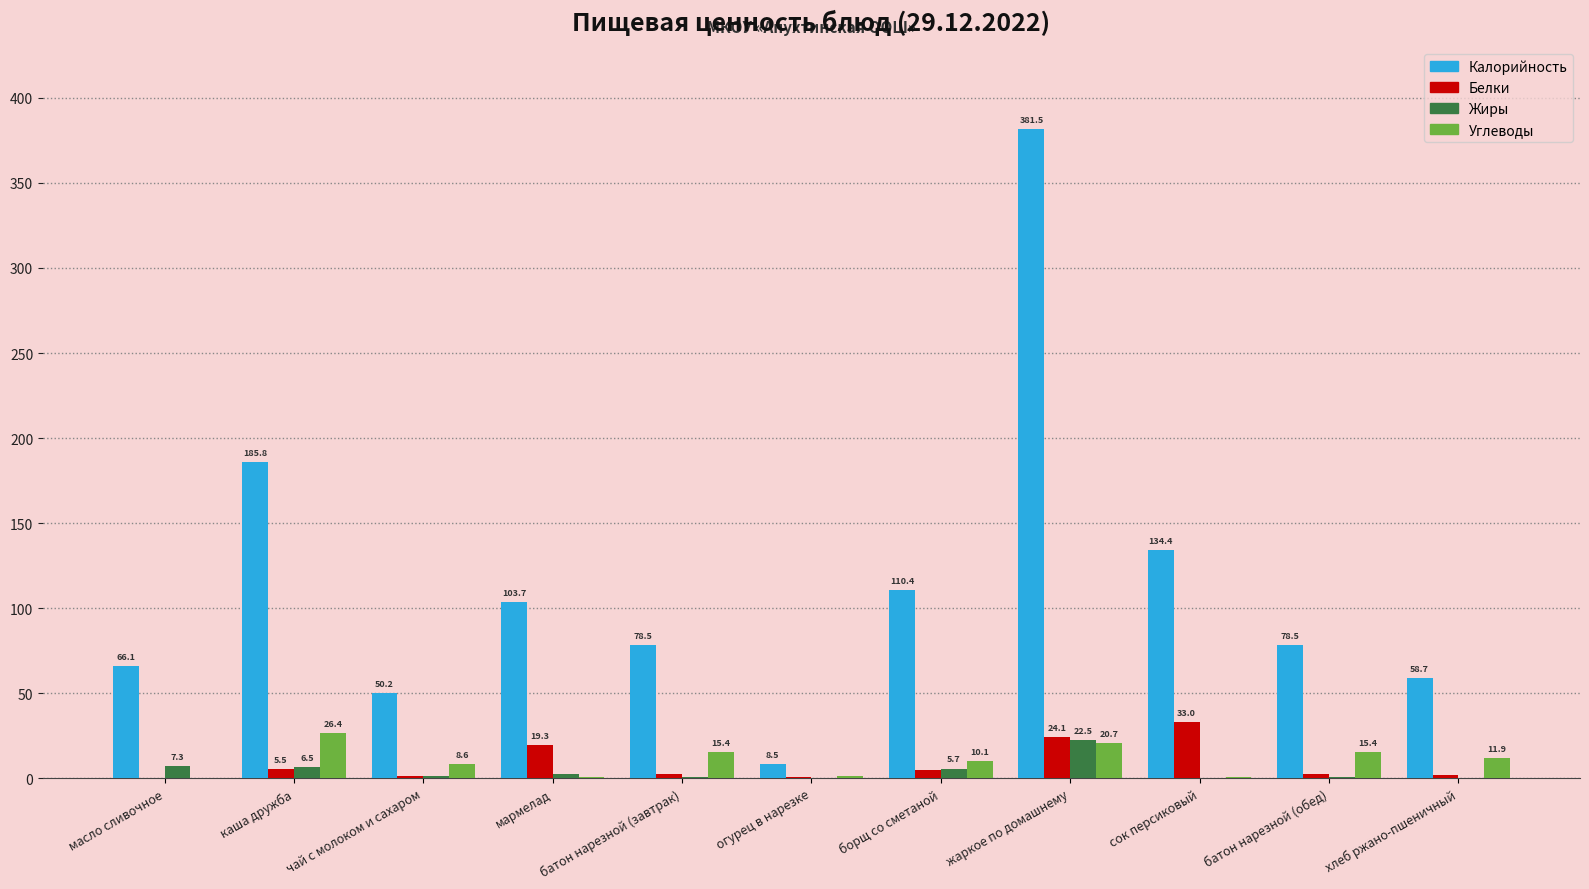

At which label does Калорийность first exceed 78?

каша дружба